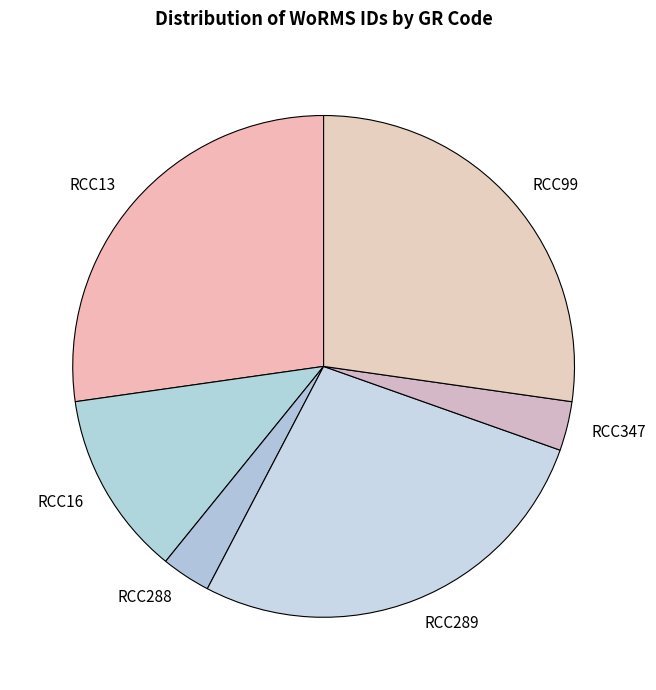

Do RCC289 and RCC347 together represent more than half of the pie?

No